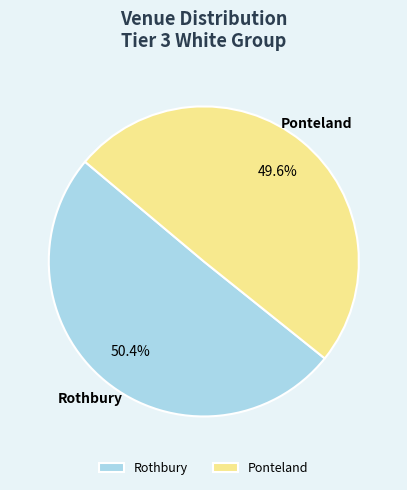

True or false: Ponteland accounts for 59% of the total.

False